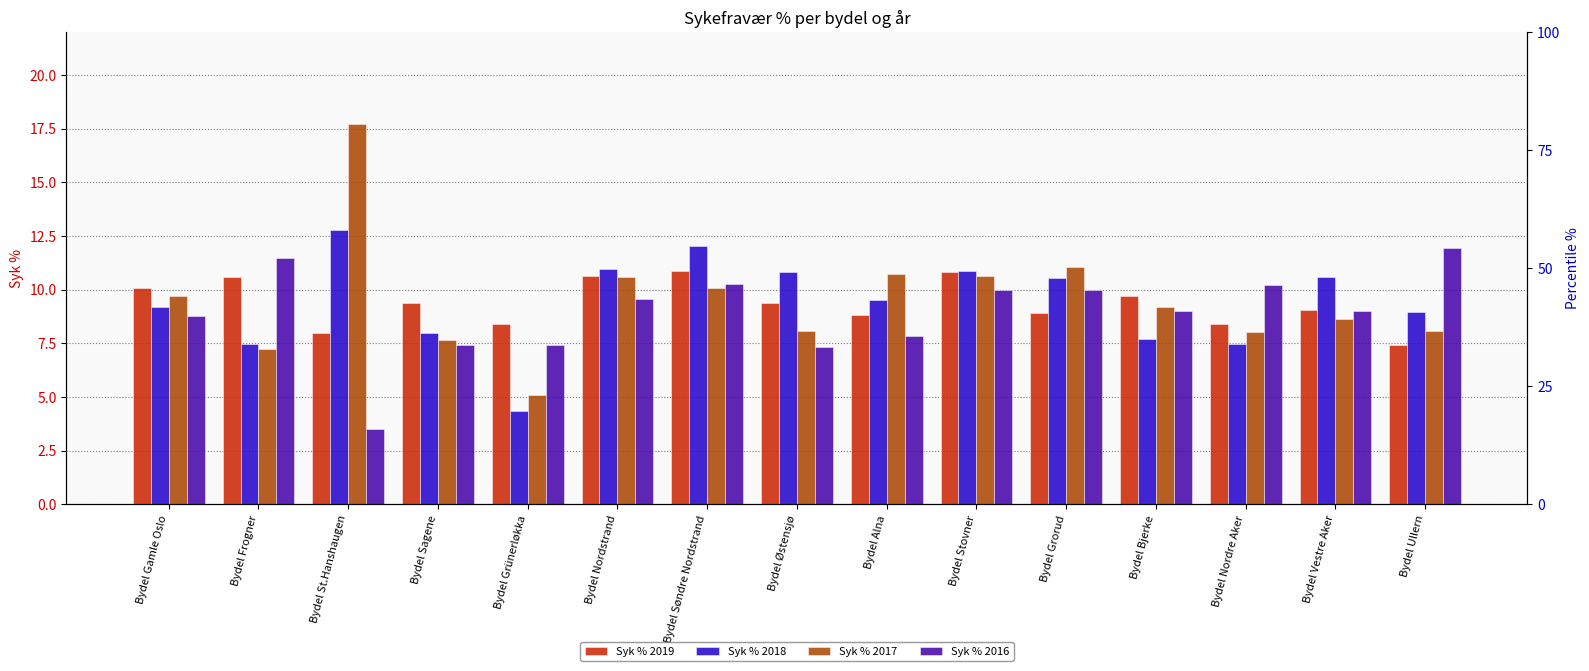

Reading left to right, extract all data points from this chart.

Syk % 2019: 10.1	10.6	8.0	9.4	8.4	10.6	10.9	9.4	8.8	10.8	8.9	9.7	8.4	9.0	7.4
Syk % 2018: 9.2	7.5	12.8	8.0	4.4	11.0	12.0	10.8	9.5	10.8	10.6	7.7	7.5	10.6	9.0
Syk % 2017: 9.7	7.2	17.7	7.7	5.1	10.6	10.1	8.1	10.7	10.7	11.0	9.2	8.0	8.6	8.1
Syk % 2016: 8.8	11.5	3.5	7.4	7.4	9.6	10.3	7.3	7.9	10.0	10.0	9.0	10.2	9.0	11.9